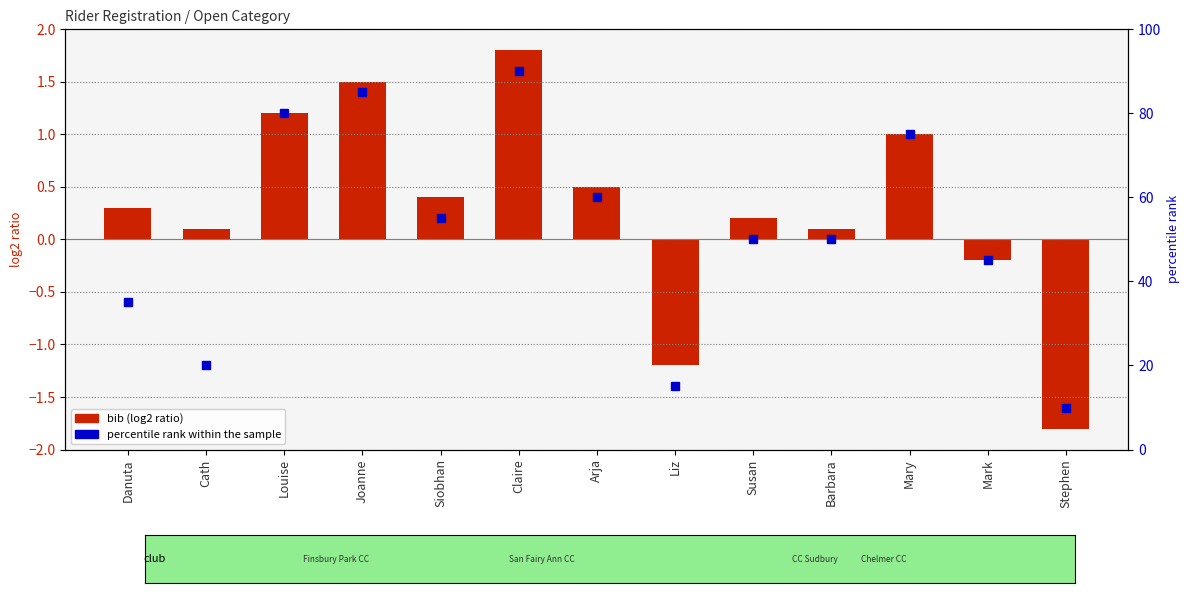

Which series has the widest spread of Y values?

percentile rank within the sample